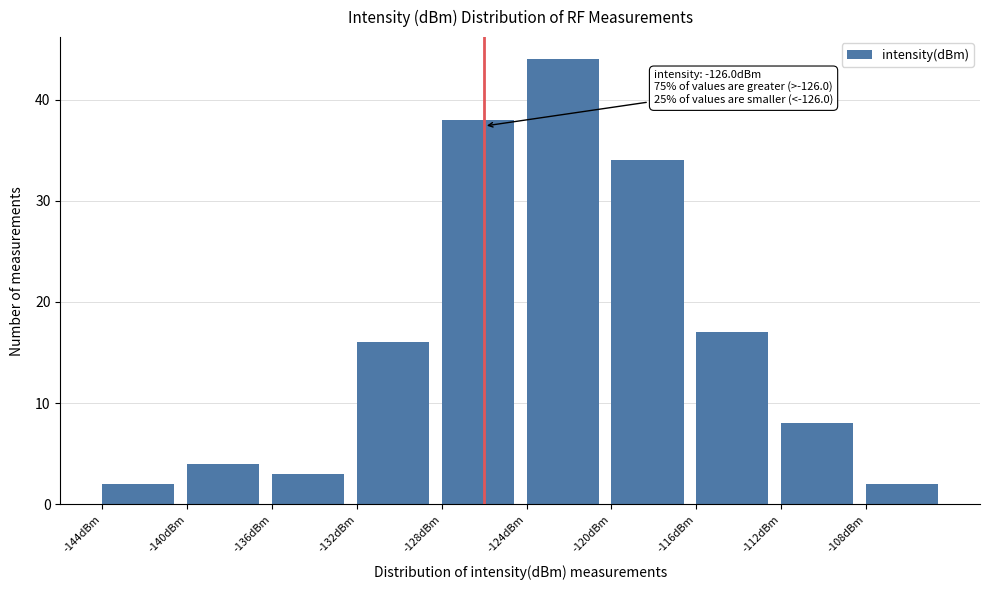

Which range on the x-axis has the tallest bar?

-124 to -120